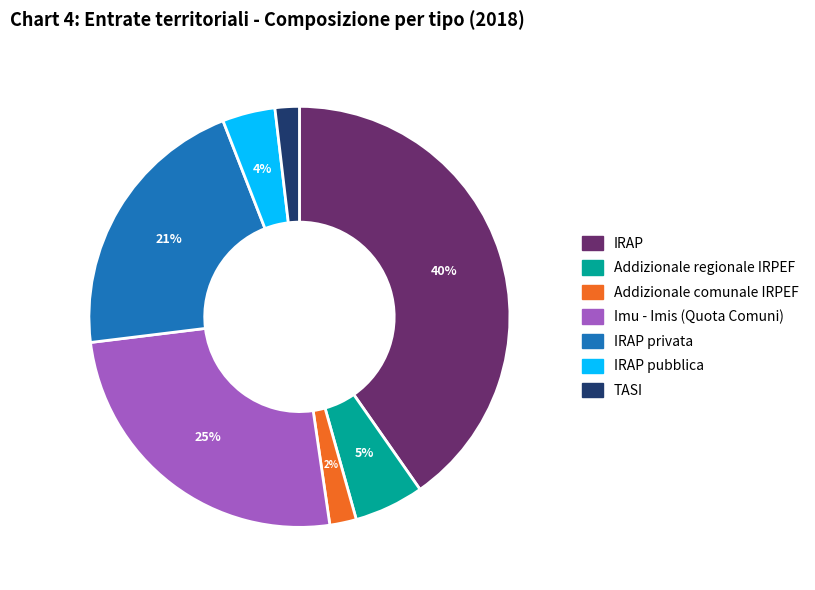

What percentage is the IRAP slice, to the nearest percent?

40%